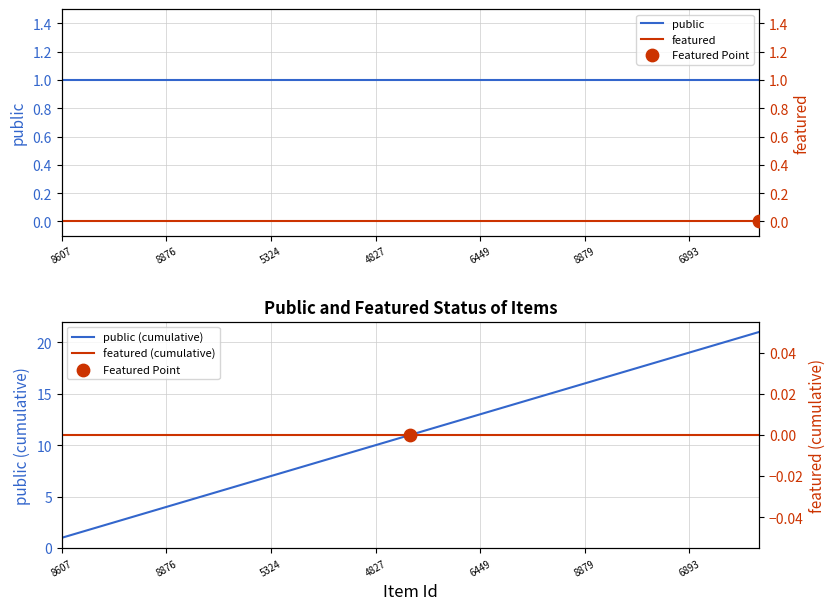

True or false: public (cumulative) has a value of 10 at 5324.

False